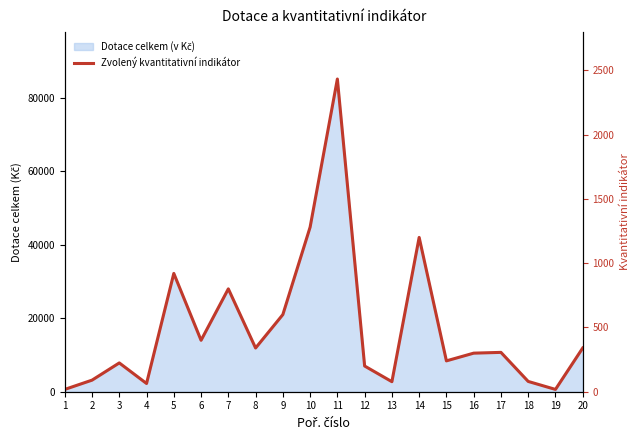

What is the smallest value displayed?

18